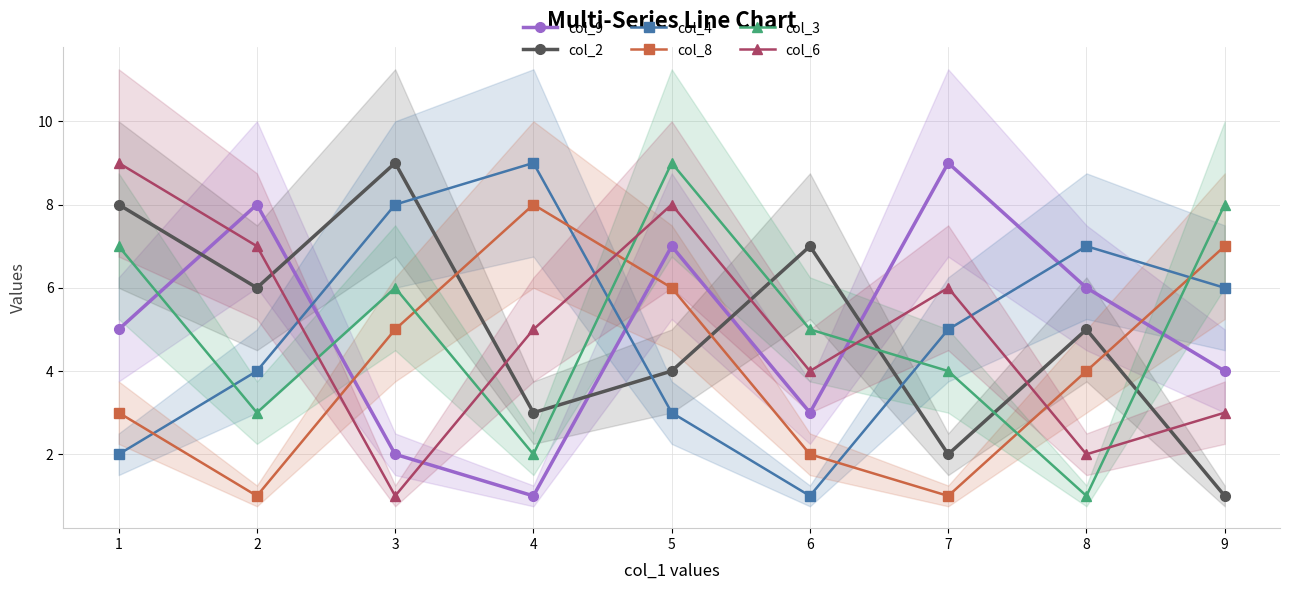

What is the total value across all series at 5?

37